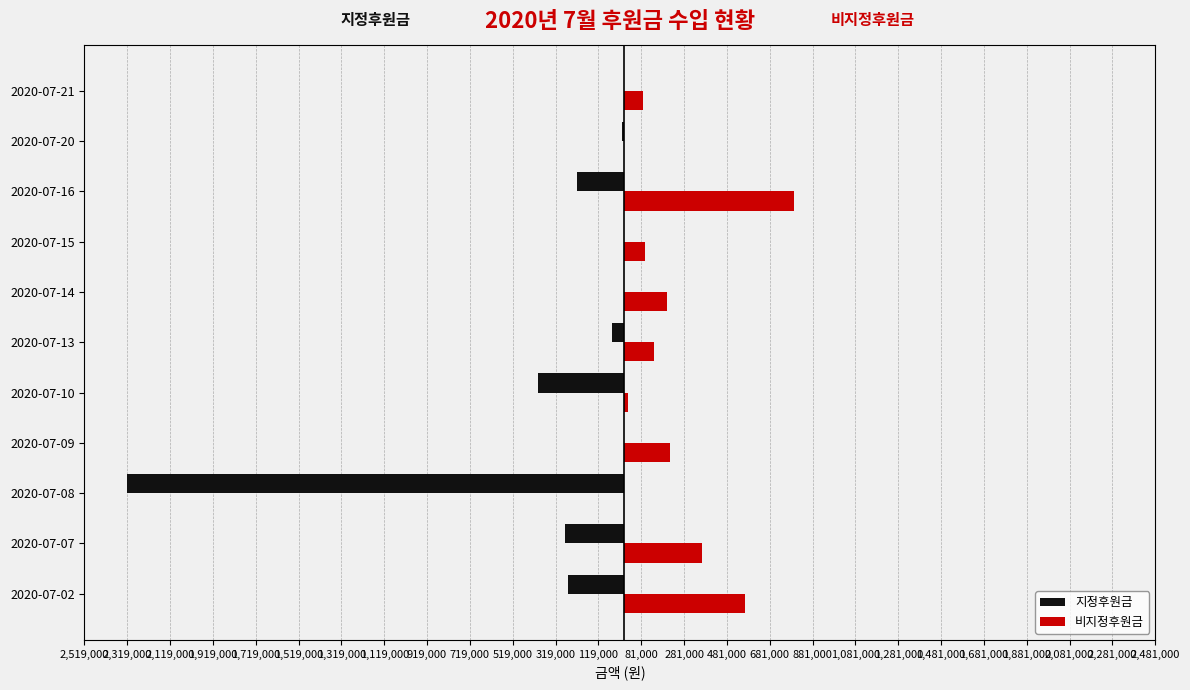

What are all the series names shown in the legend?

지정후원금, 비지정후원금